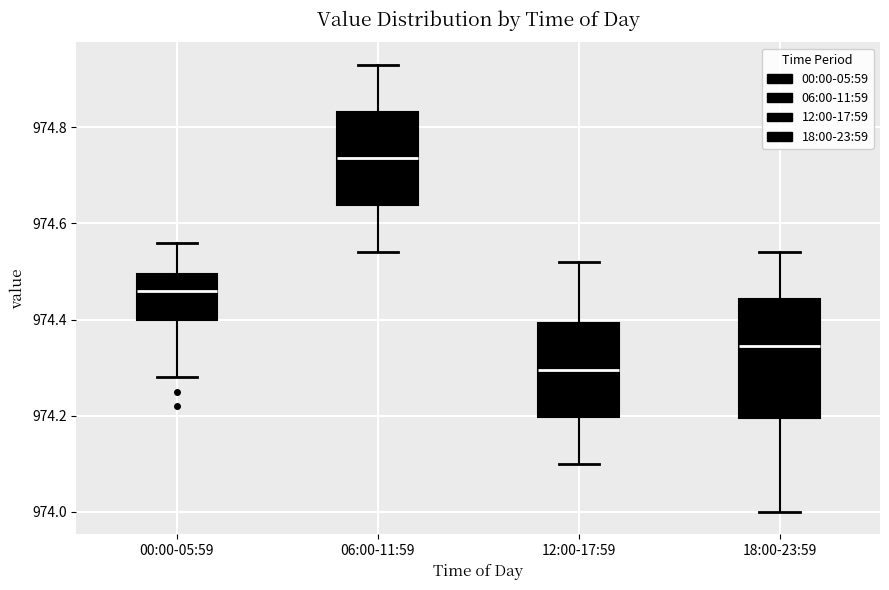

Which box has the highest median line?

06:00-11:59